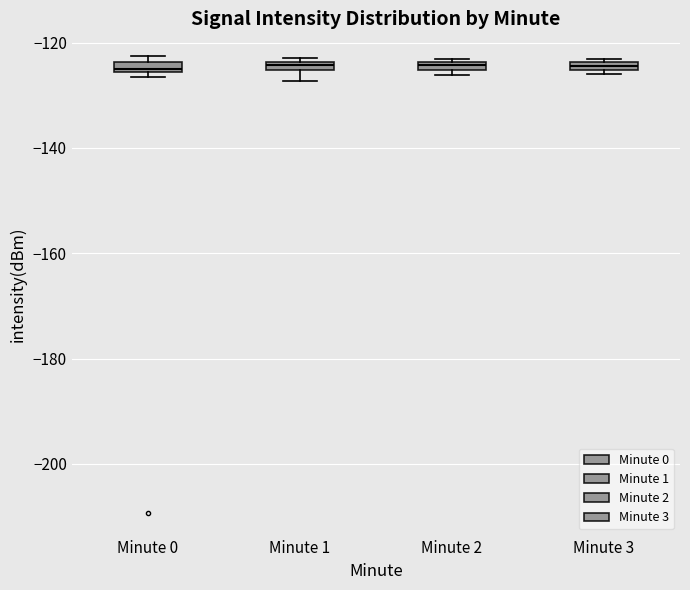

Where does the lower whisker of the box for Minute 1 end on the y-axis? The values are not printed on the chart, so give them approximately, as read against the axis.

-128